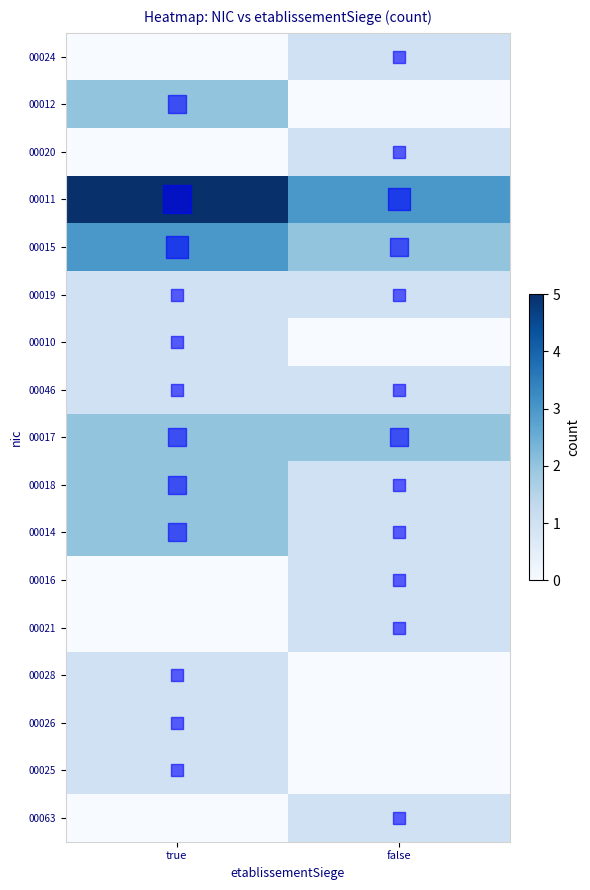

Reading left to right, transcribe all the data shown in this chart.

00024: true=0	false=1
00012: true=2	false=0
00020: true=0	false=1
00011: true=5	false=3
00015: true=3	false=2
00019: true=1	false=1
00010: true=1	false=0
00046: true=1	false=1
00017: true=2	false=2
00018: true=2	false=1
00014: true=2	false=1
00016: true=0	false=1
00021: true=0	false=1
00028: true=1	false=0
00026: true=1	false=0
00025: true=1	false=0
00063: true=0	false=1